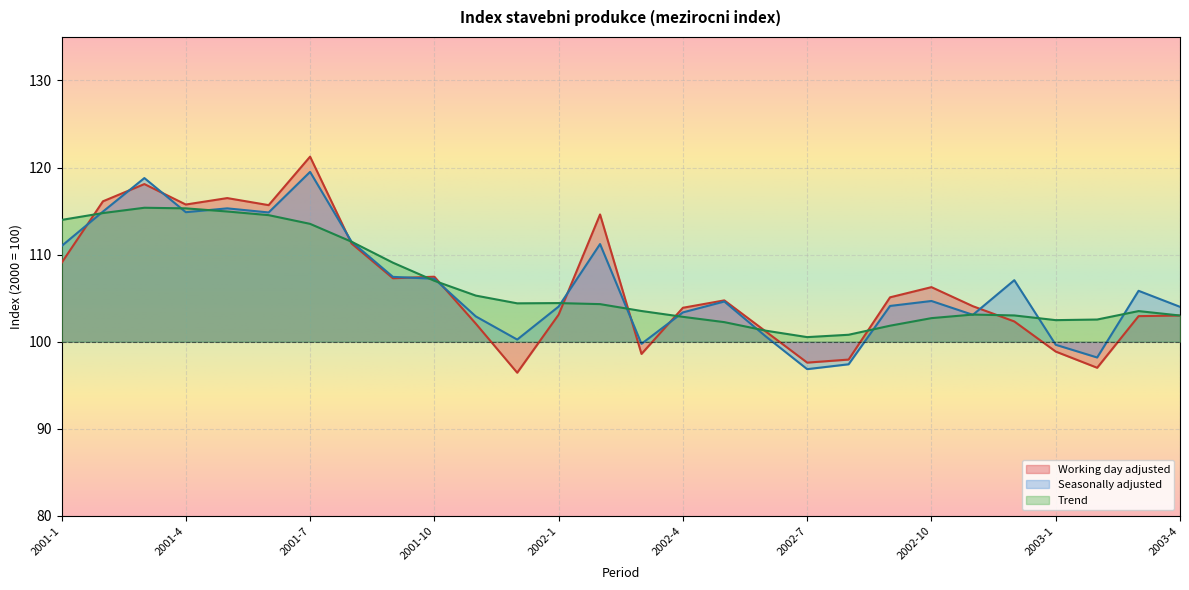

Where is the first local maximum for Working day adjusted?

2001-3